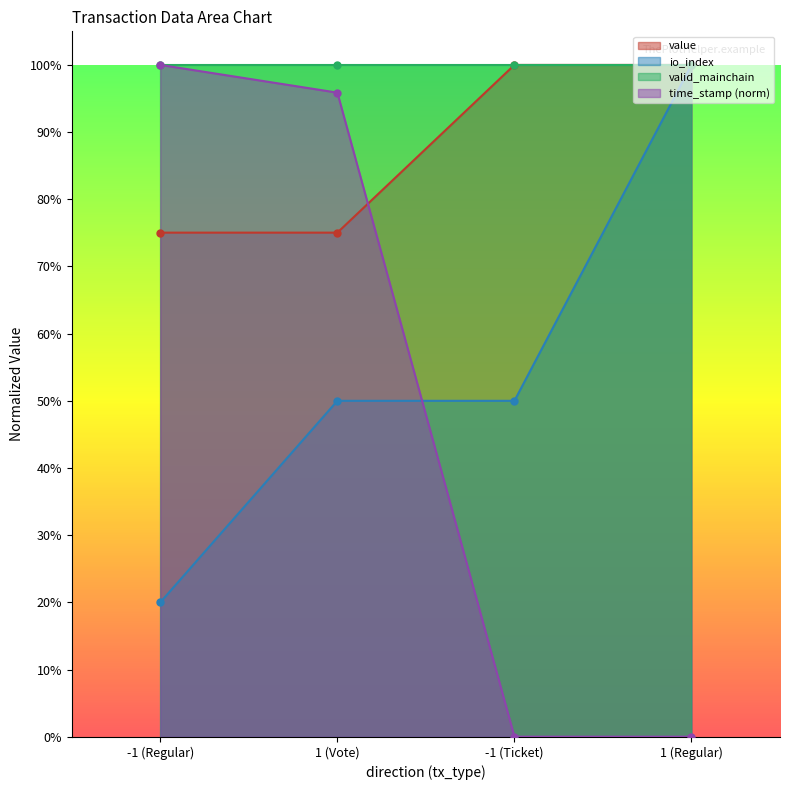

At which label is value closest to 0?

-1 (Regular)